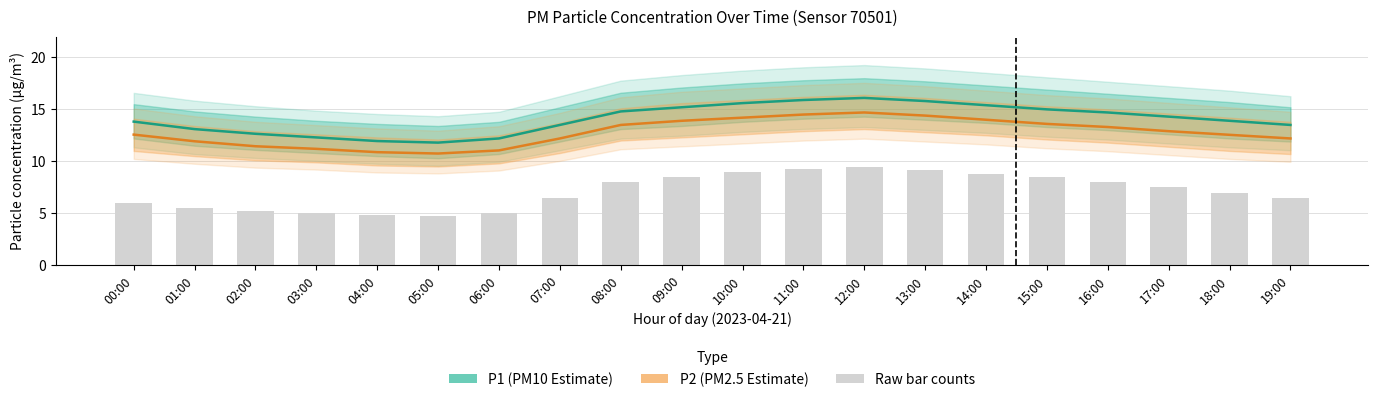

The P1 (PM10 estimate) series shows 21.7 at 10:00. True or false?

False